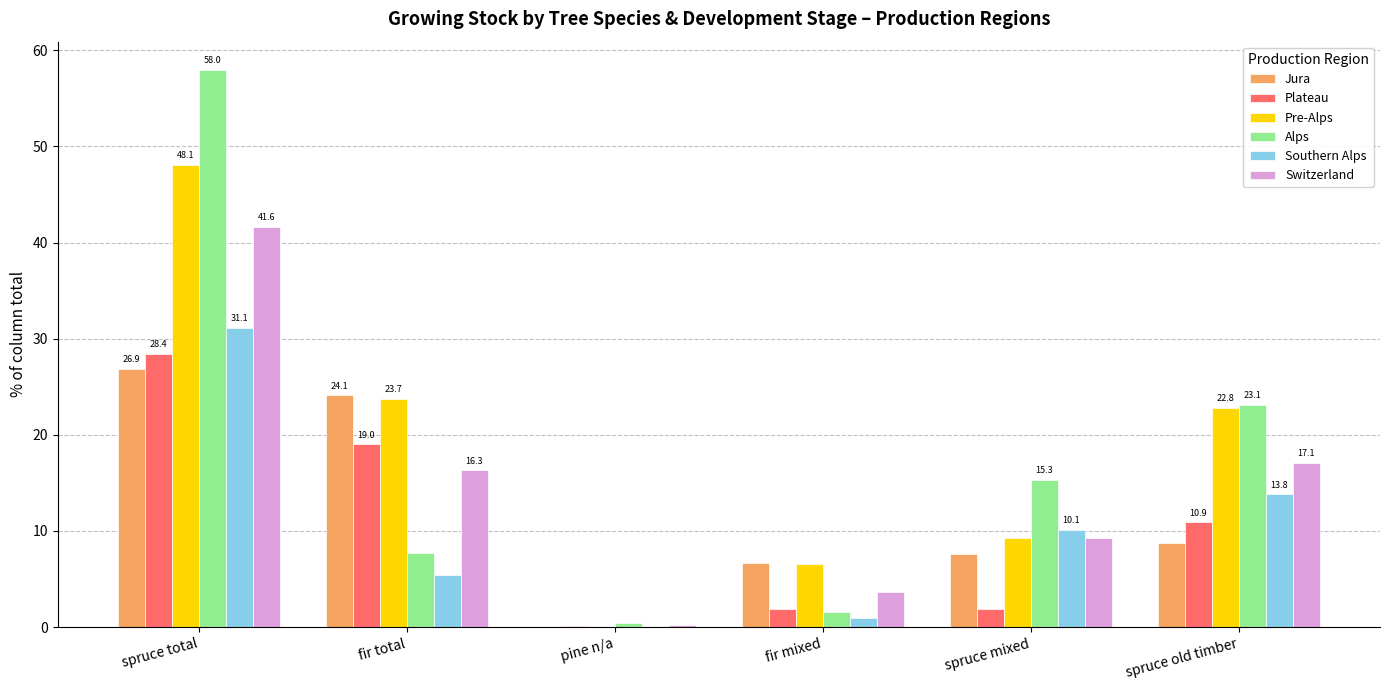

Which label corresponds to the largest value in the chart?

spruce total